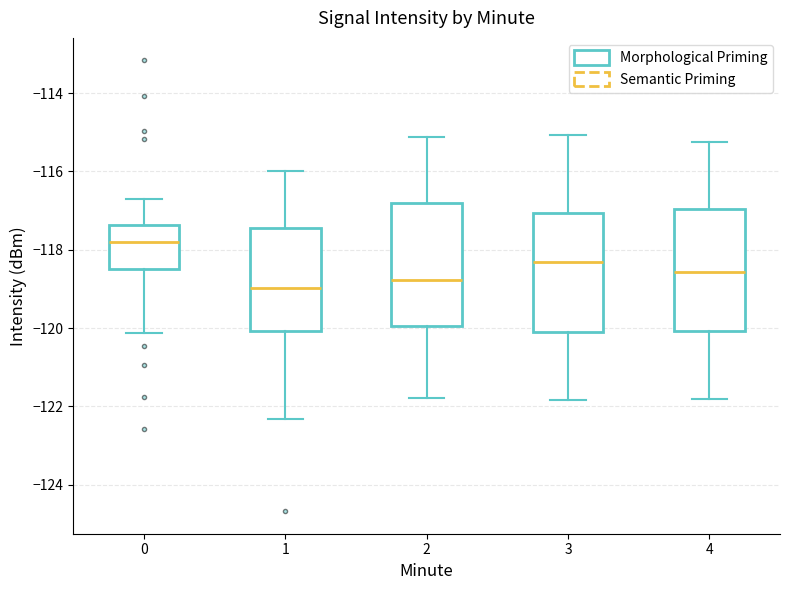

Where does the upper whisker of the box at x = 0 end on the y-axis? The values are not printed on the chart, so give them approximately, as read against the axis.

-116.8